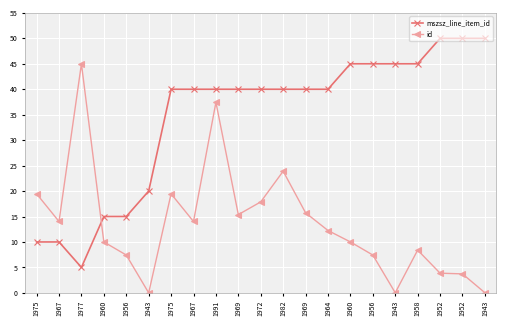

What are all the series names shown in the legend?

mszsz_line_item_id, id